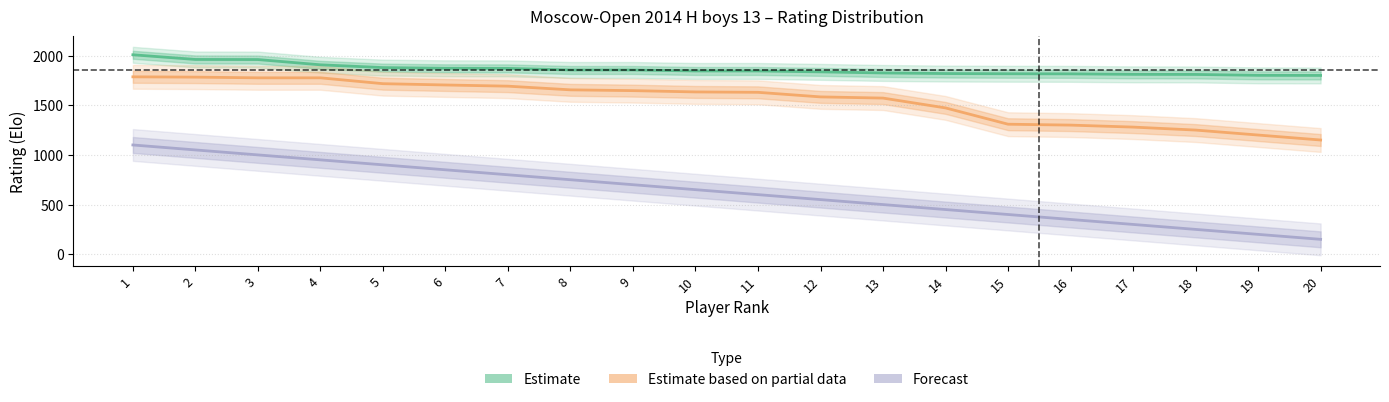

What is the value of the Estimate point at the 6th from the left?

1872